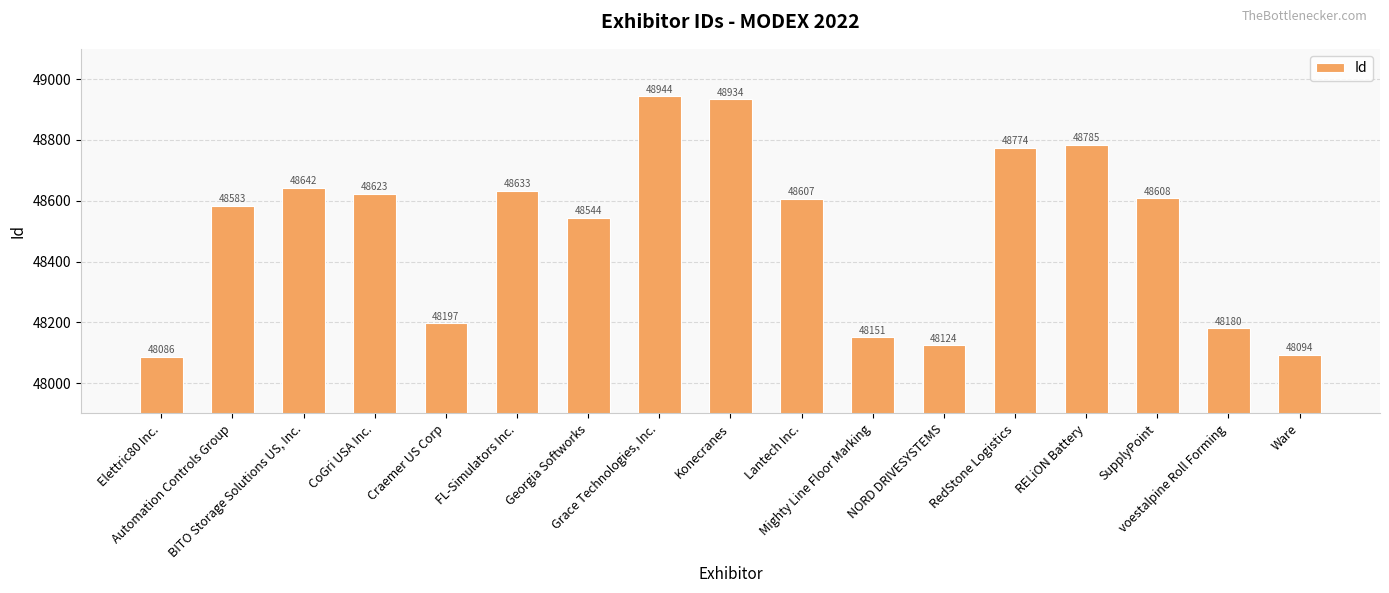

Reading left to right, list all the values displayed in this chart.

48086	48583	48642	48623	48197	48633	48544	48944	48934	48607	48151	48124	48774	48785	48608	48180	48094